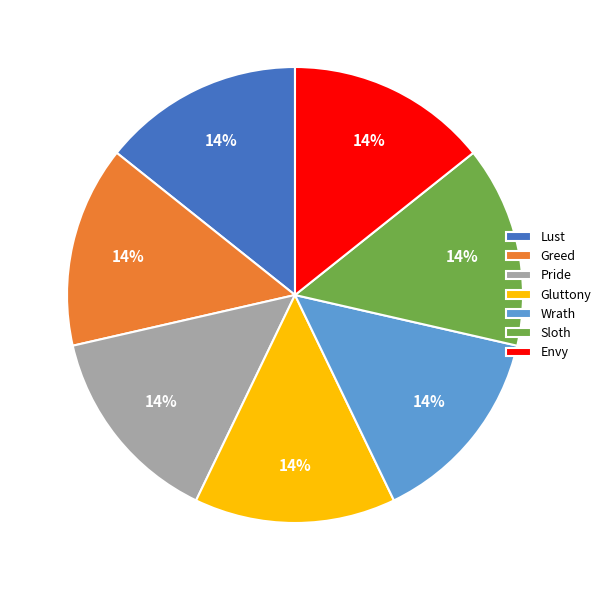

The Lust slice represents 14% of the pie. True or false?

True